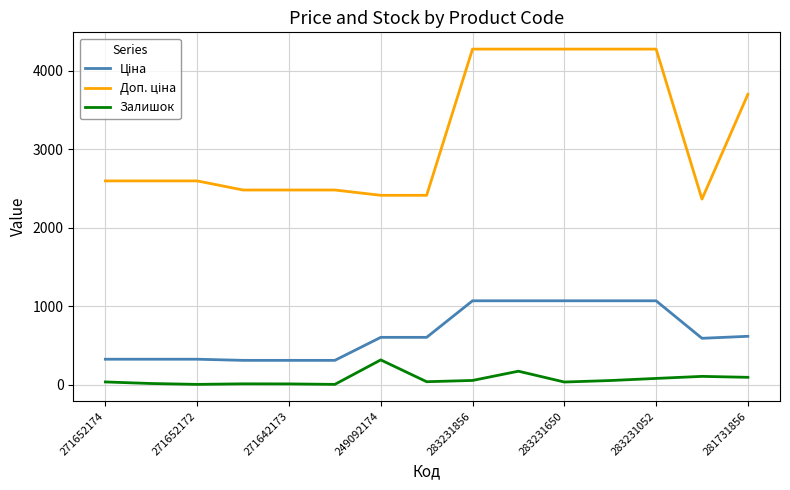

What is the maximum value shown in the chart?

4279.1